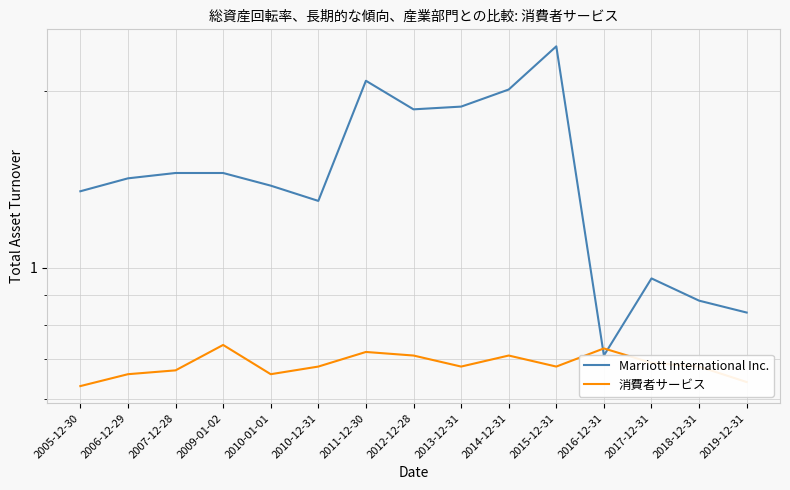

How many data points in Marriott International Inc. are less than 1?

4